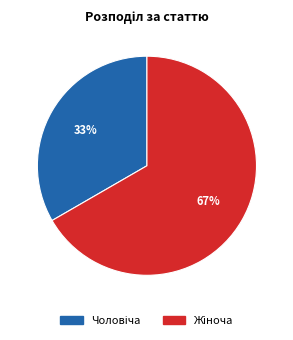

Is there a majority slice in this chart?

Yes